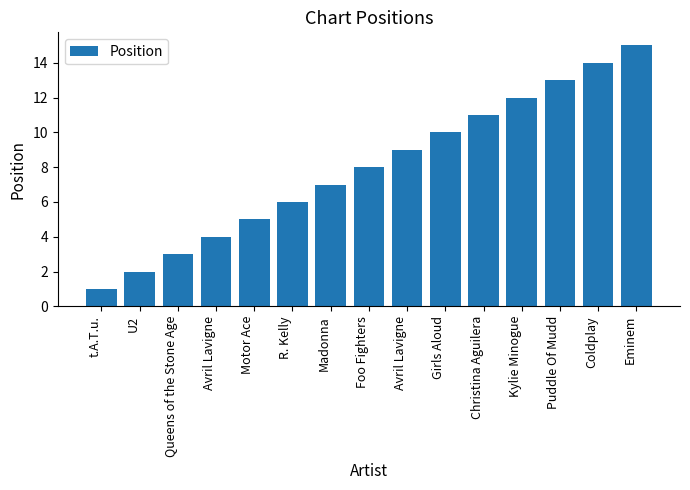

Does the chart contain stacked bars?

No